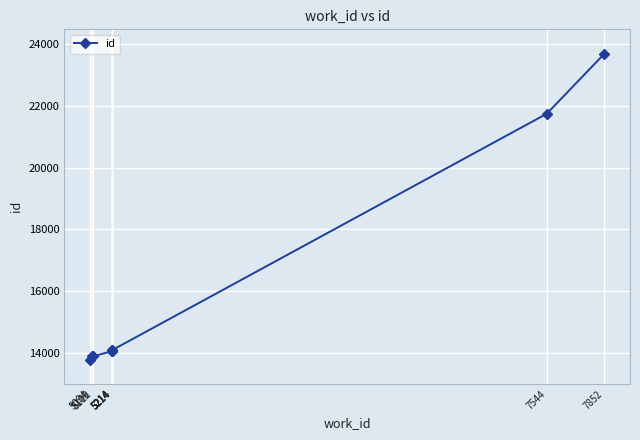

What is the value of the 9th point from the left?

21750